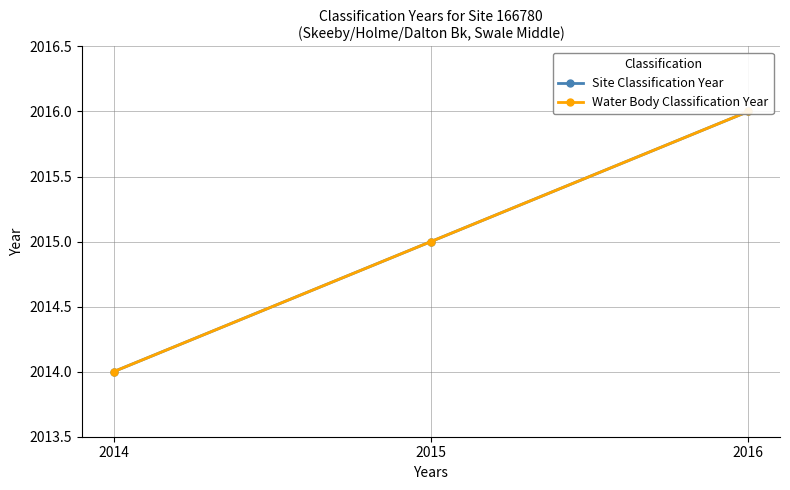

At which label is Site Classification Year closest to 2015?

2015